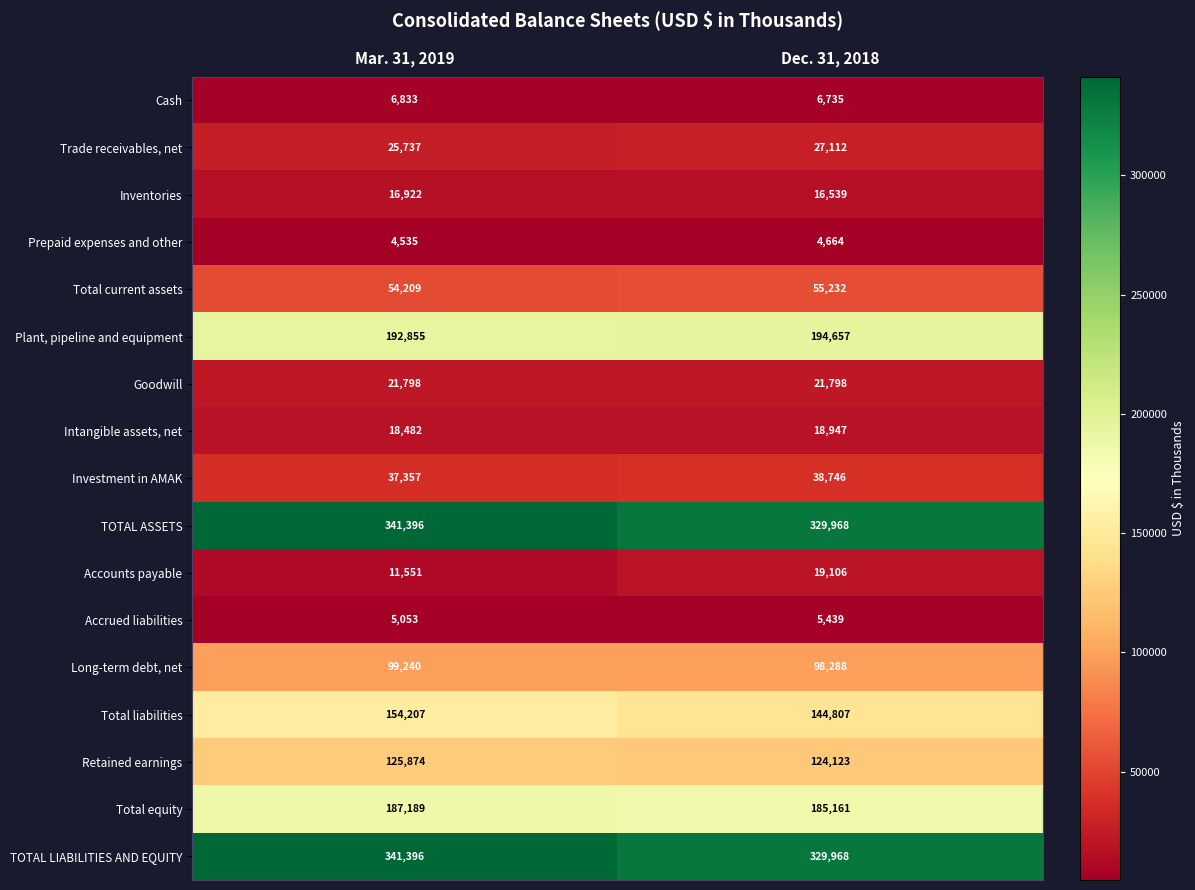

What value does the Total liabilities series have at Mar. 31, 2019, to the nearest 100?

154200